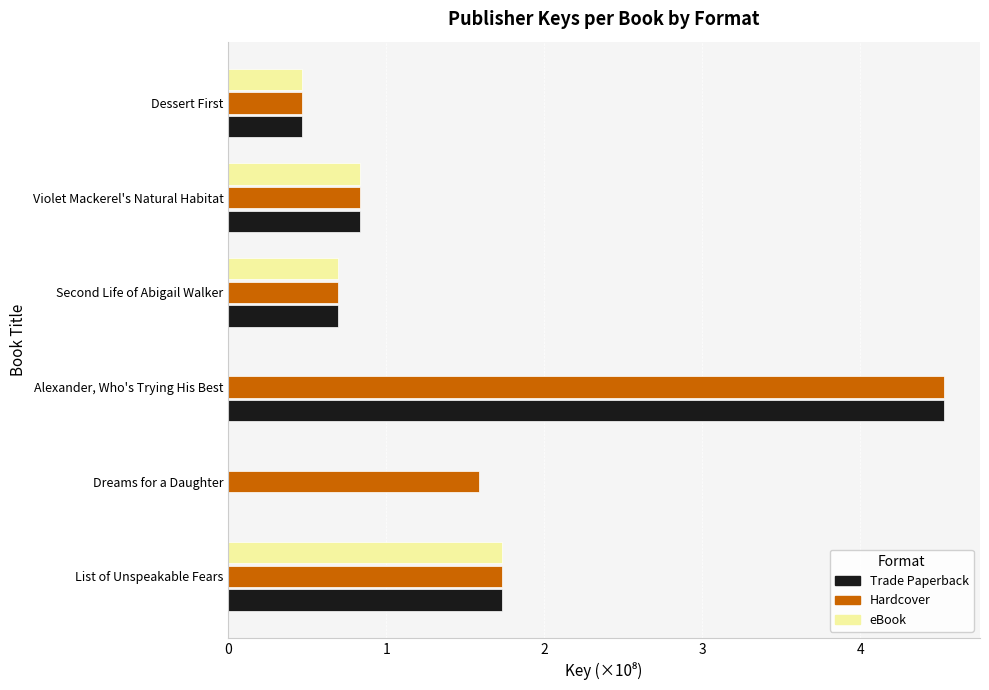

What is the average value of the Trade Paperback series?

1.4